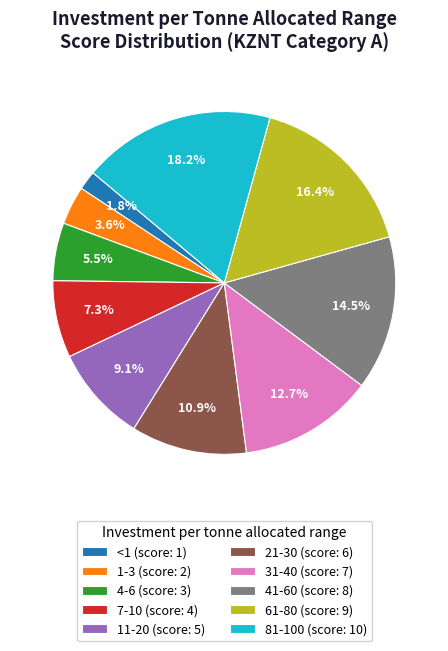

What is the largest slice in the pie chart?

81-100